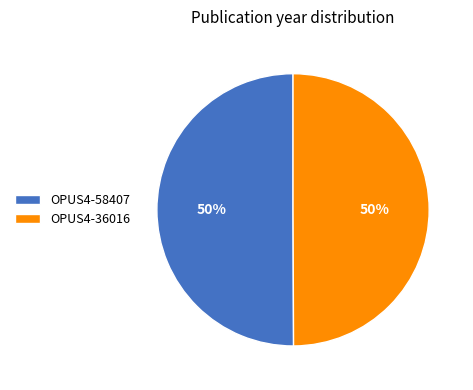

Is it true that OPUS4-58407 is 41% of the pie?

False